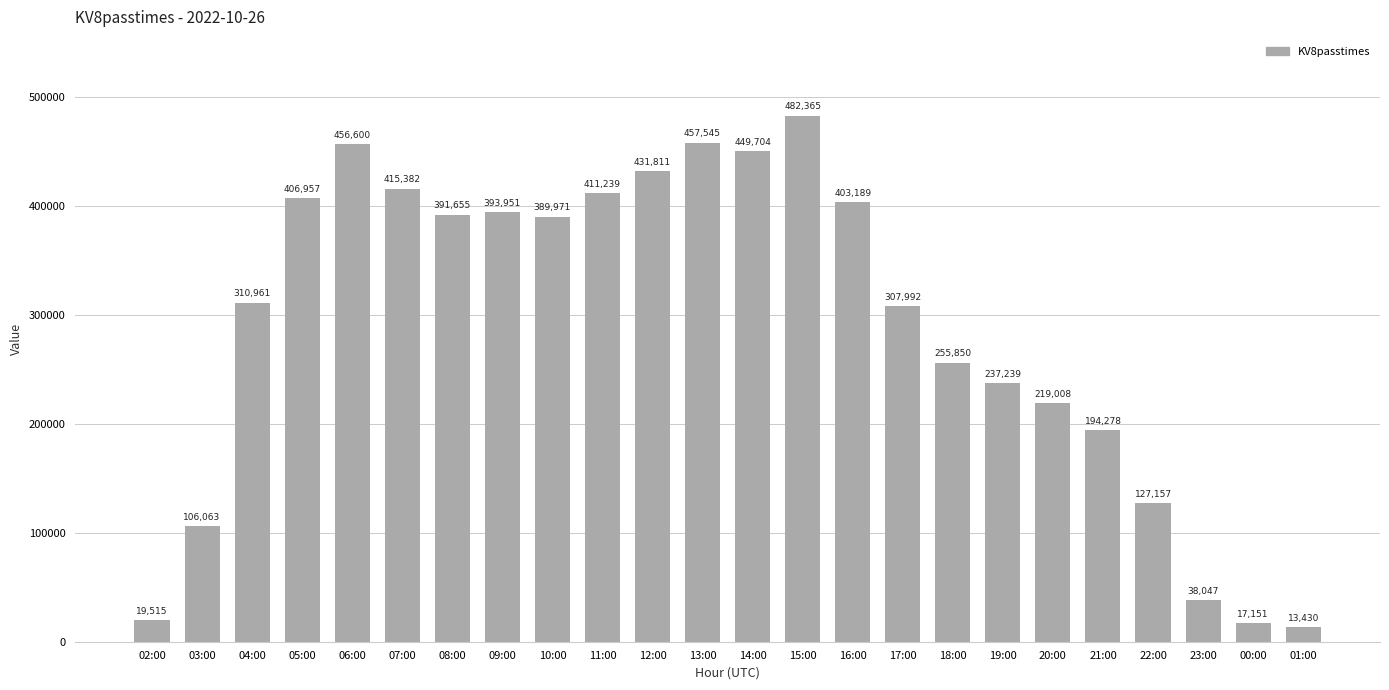

The chart shows a value of 111396 at 18:00. True or false?

False